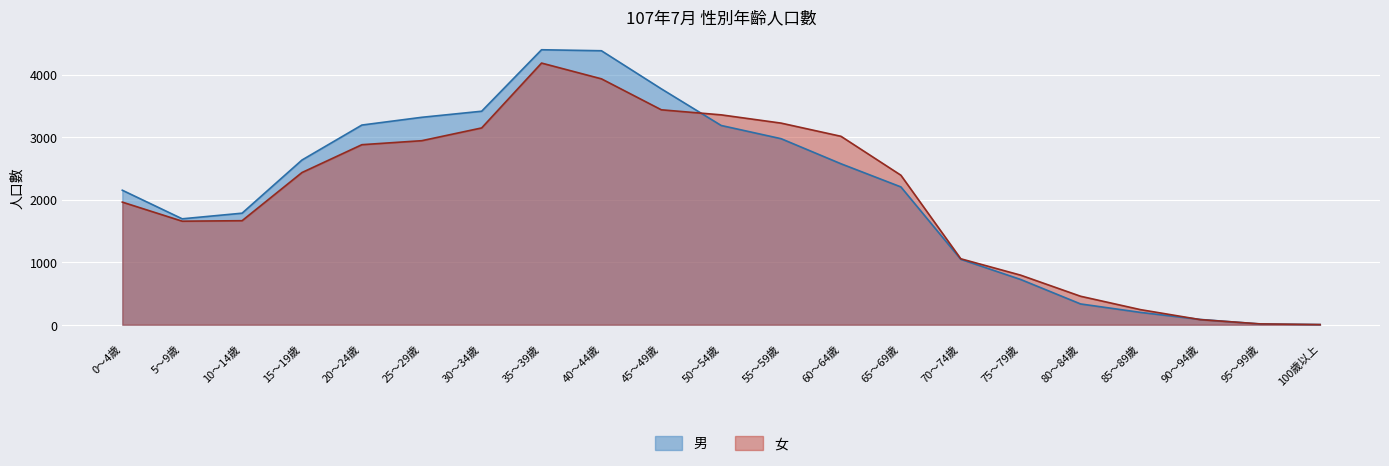

Reading left to right, extract all data points from this chart.

男: 2150	1693	1783	2633	3192	3316	3413	4396	4380	3771	3185	2974	2573	2203	1046	723	332	197	84	11	2
女: 1960	1655	1663	2433	2878	2942	3146	4183	3931	3436	3355	3223	3012	2390	1054	792	455	241	81	13	2